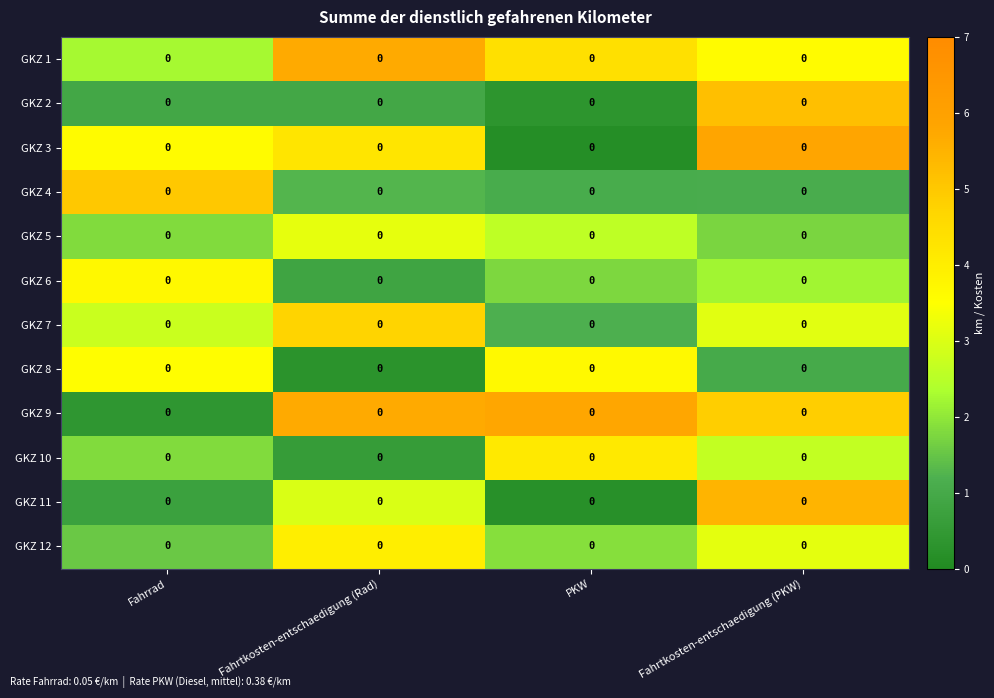

What is the approximate value of GKZ 6 at Fahrtkosten-entschaedigung (PKW)?

2.2